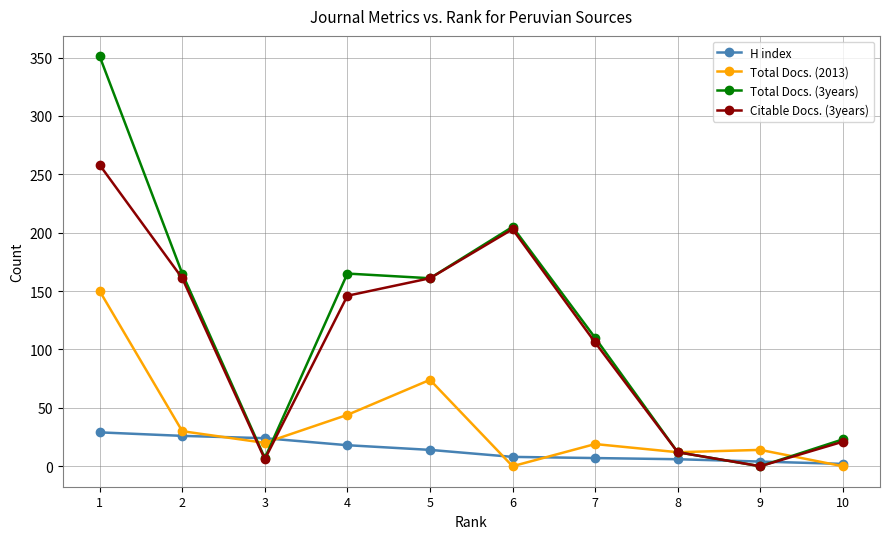

Rank the series by their maximum value, from lowest to highest.

H index, Total Docs. (2013), Citable Docs. (3years), Total Docs. (3years)